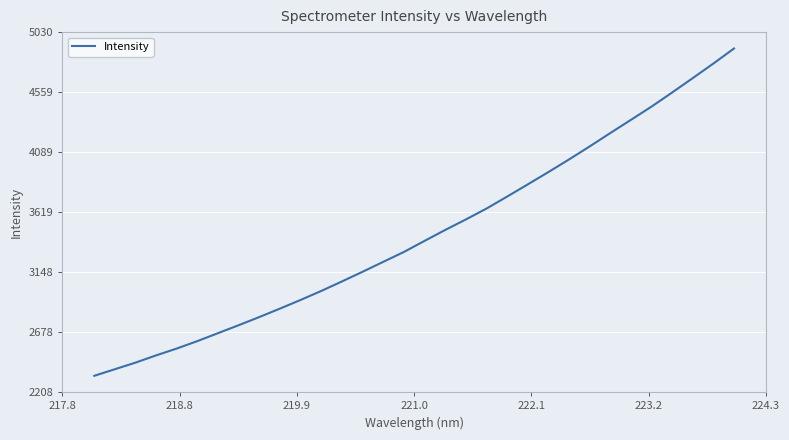

Reading right to left, transcribe all the data shown in this chart.

4901.5	4783.6	4669.4	4556.7	4446.2	4342.2	4238.9	4134.0	4032.0	3933.1	3836.6	3741.1	3647.1	3561.8	3479.5	3394.0	3307.3	3229.8	3152.2	3076.2	3001.8	2931.3	2863.5	2797.2	2733.2	2670.9	2608.6	2550.1	2496.5	2439.6	2387.7	2336.1